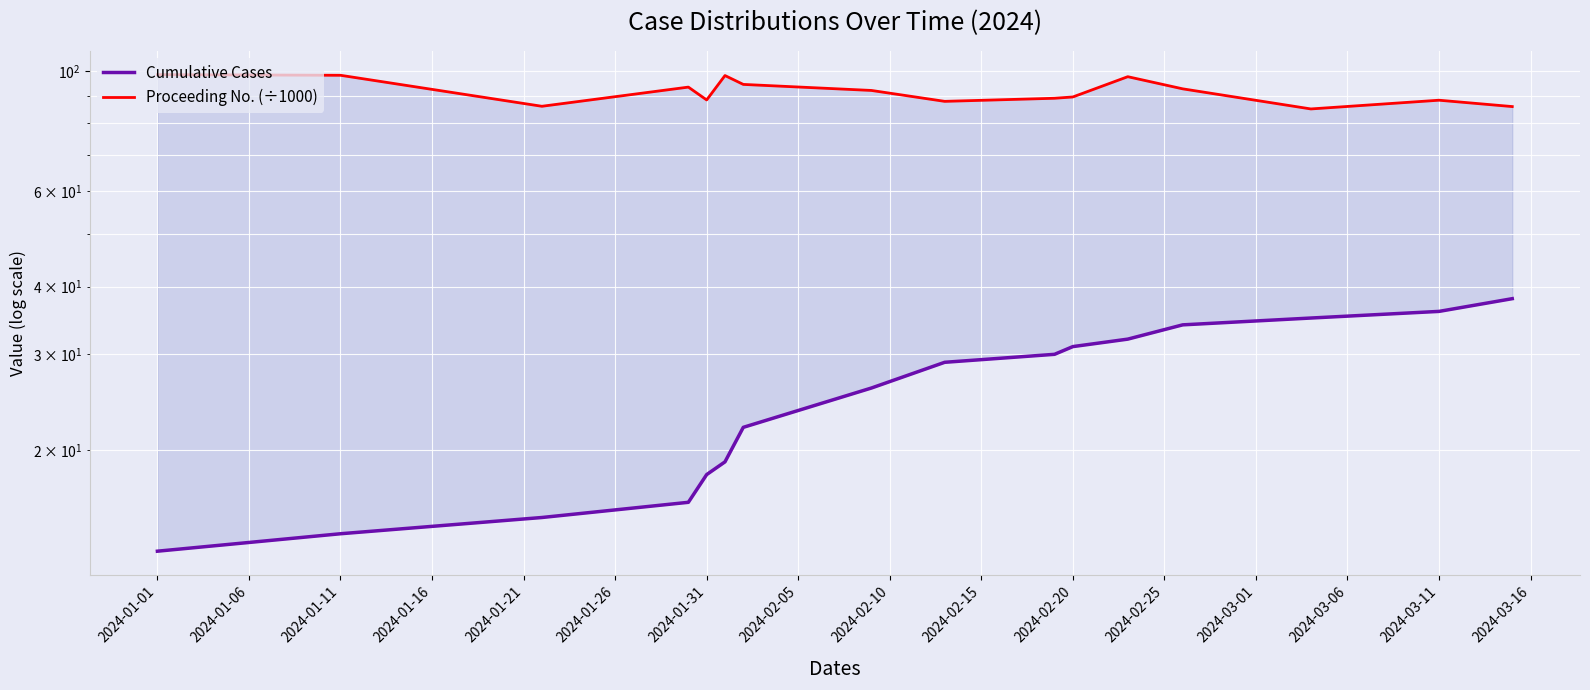

True or false: Proceeding No. (÷1000) and Cumulative Cases intersect in this chart.

False